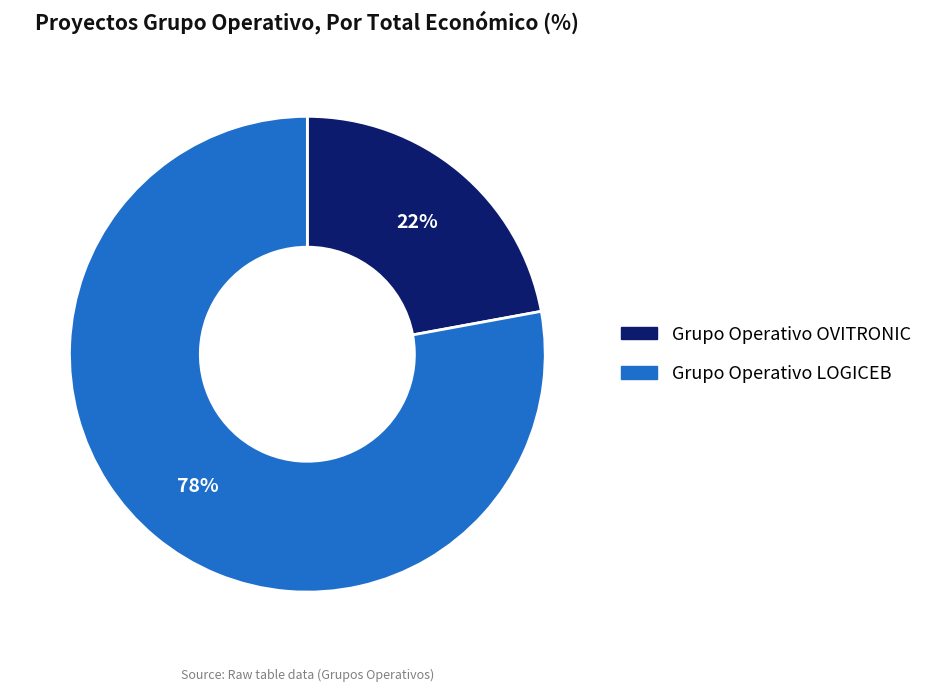

Is it true that Grupo Operativo OVITRONIC is 11% of the pie?

False